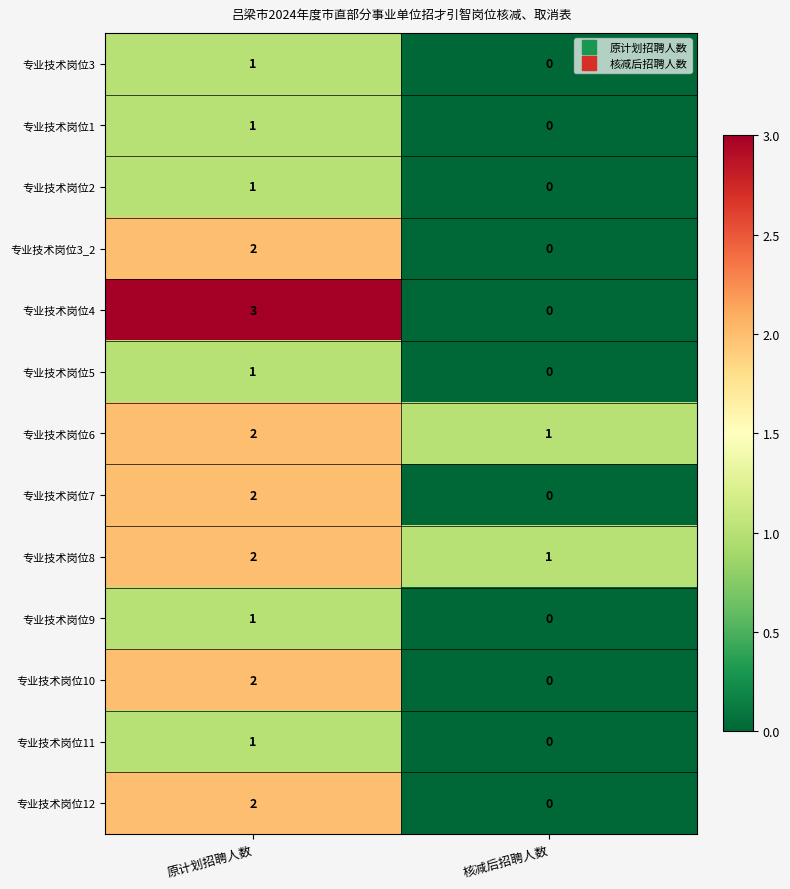

Is the value of 专业技术岗位8 at 核减后招聘人数 greater than the value of 专业技术岗位1 at 核减后招聘人数?

Yes